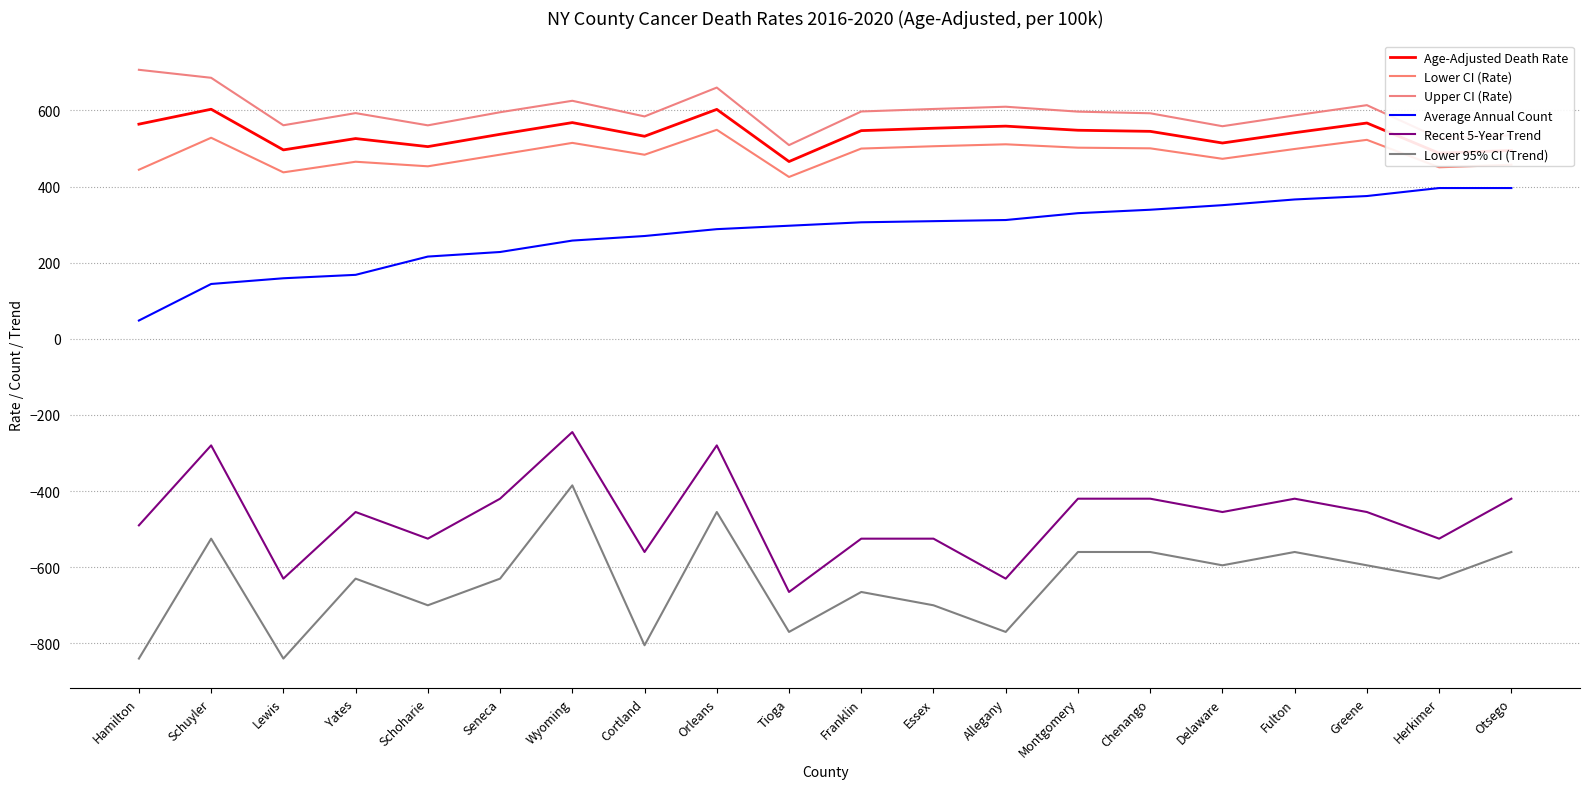

Which has a higher value, Cortland or Essex?

Essex